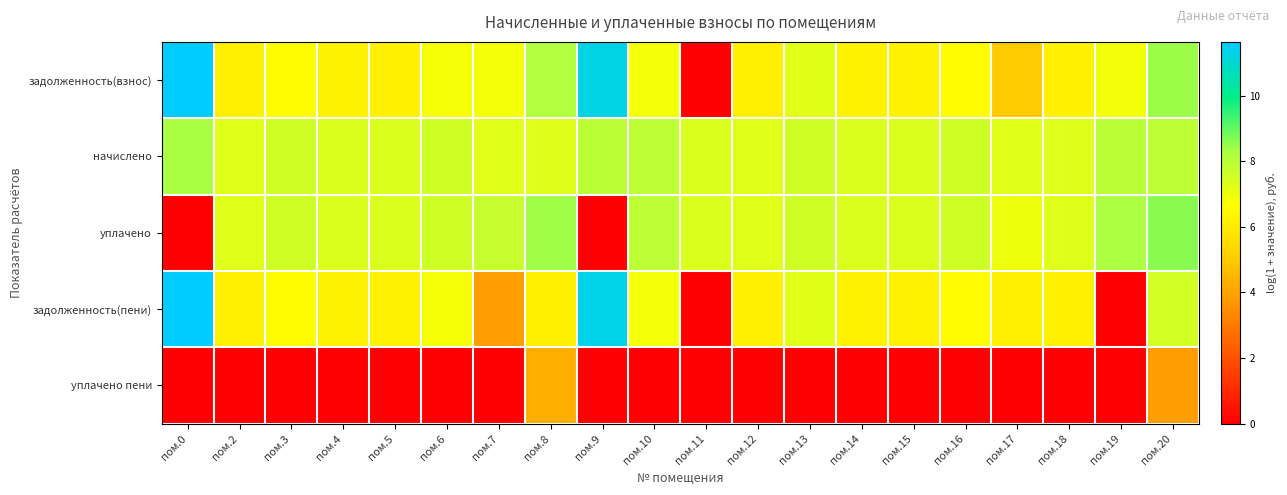

At which category is the sum across all series the highest?

пом.20